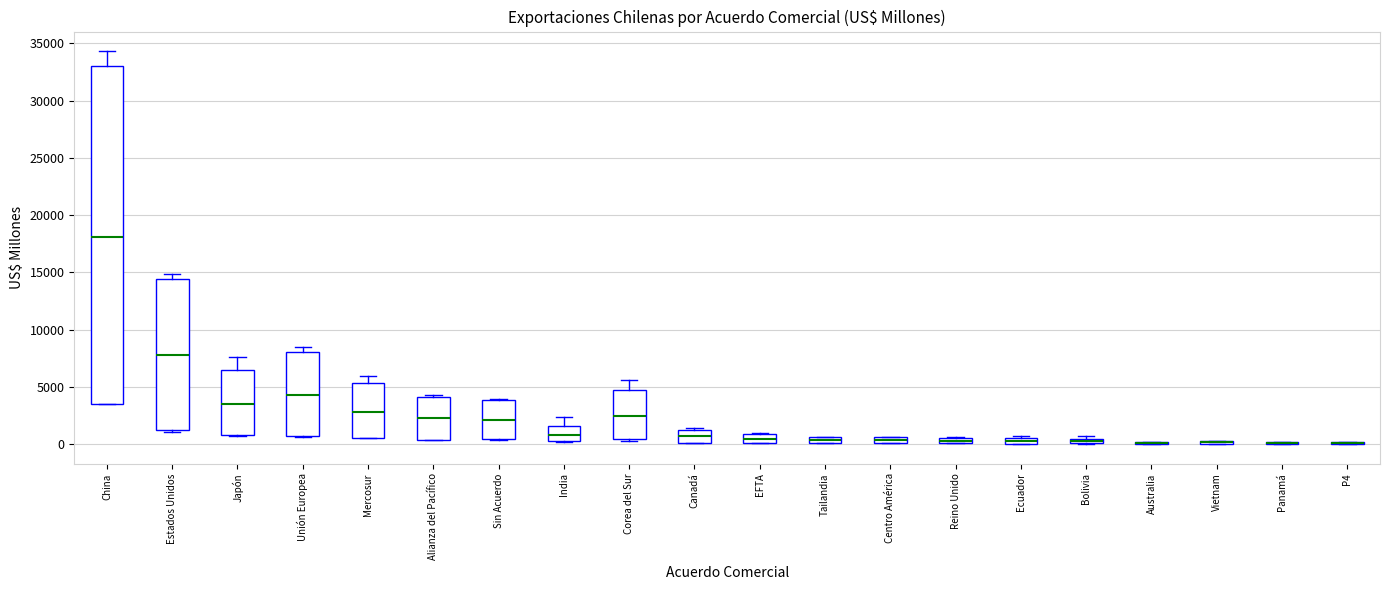

Which box is the tallest, from its lower edge to its upper edge?

China